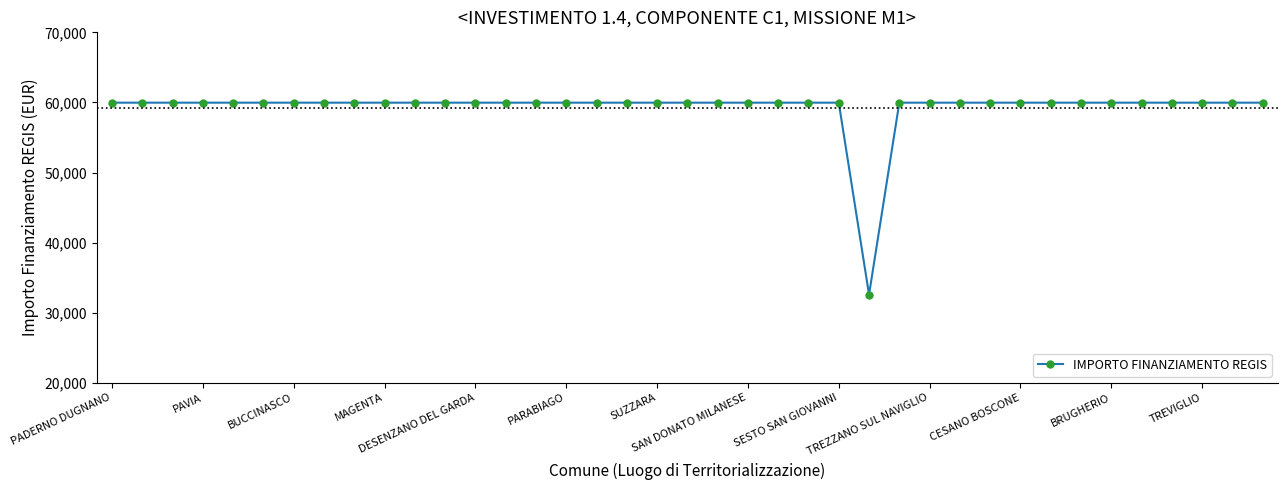

What is the difference between the maximum and minimum values?

27377